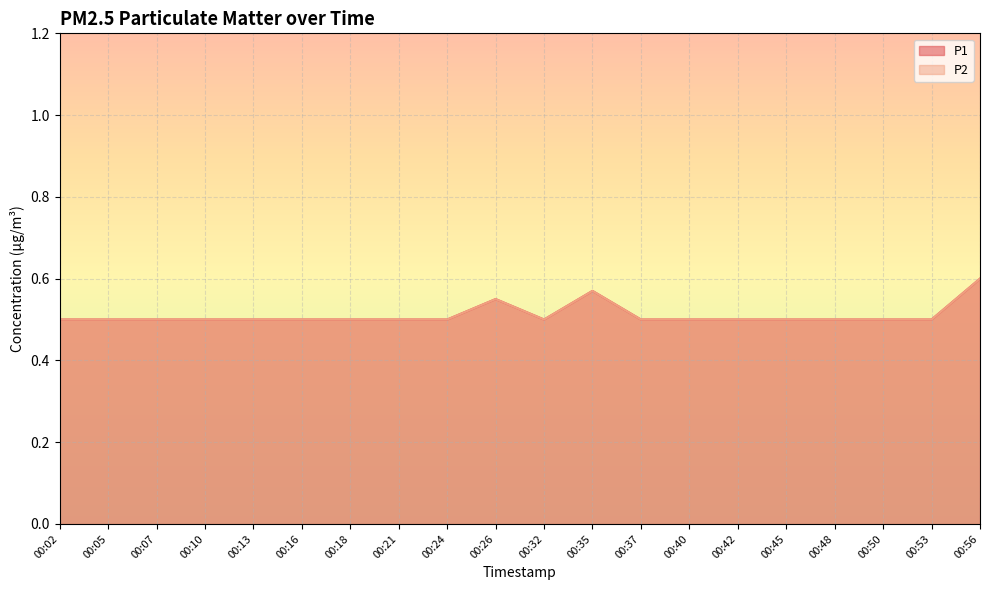

At 00:32, list the series in order from smallest to largest.

P1, P2